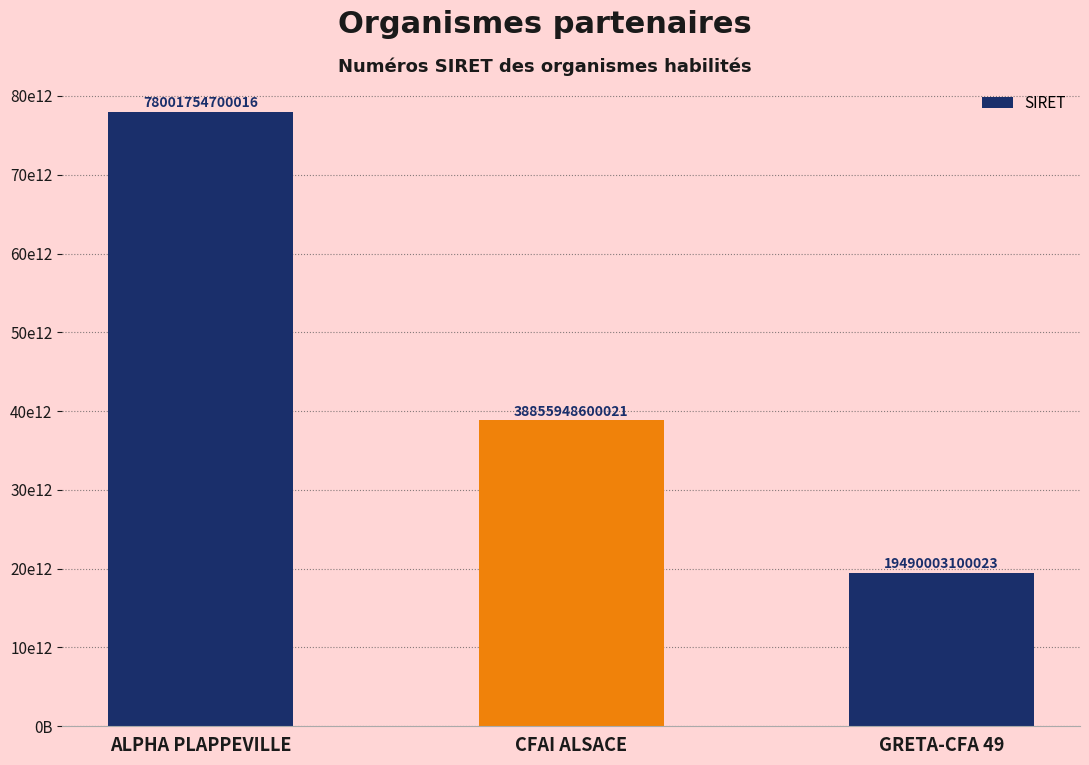

Are the bars horizontal?

No